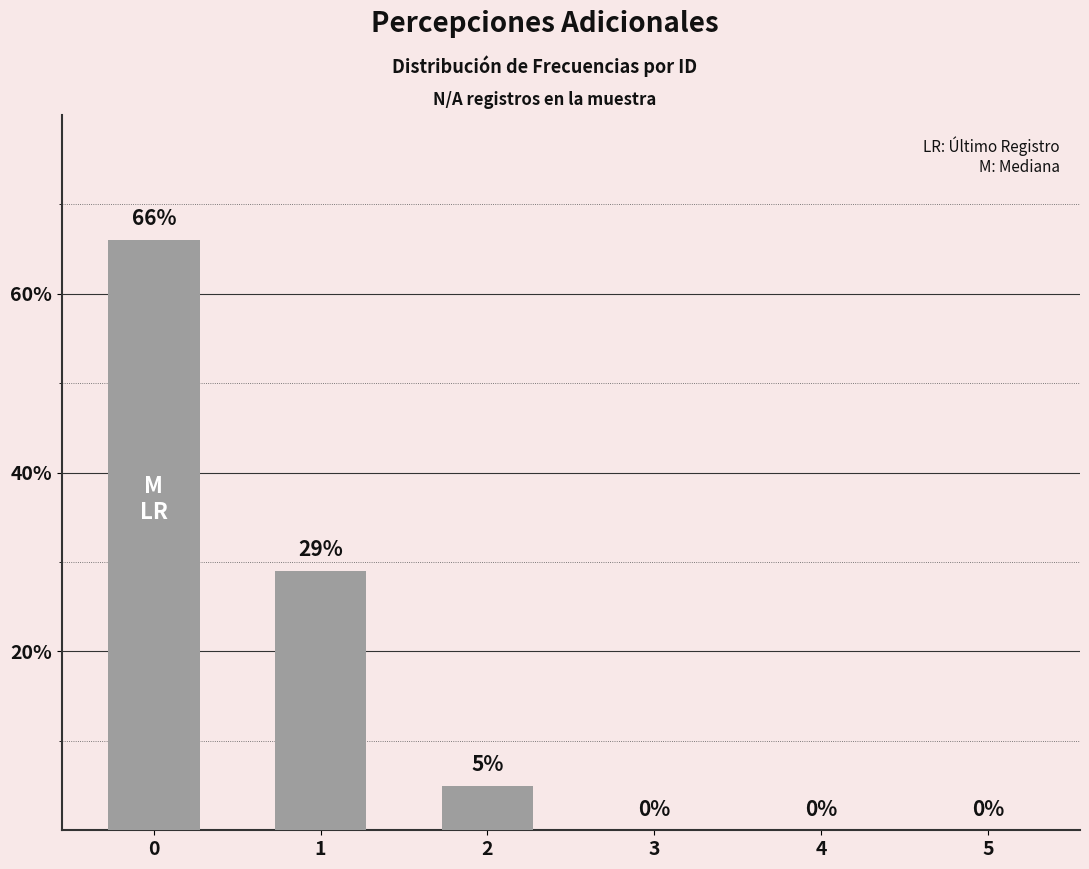

What is the maximum value shown in the chart?

66